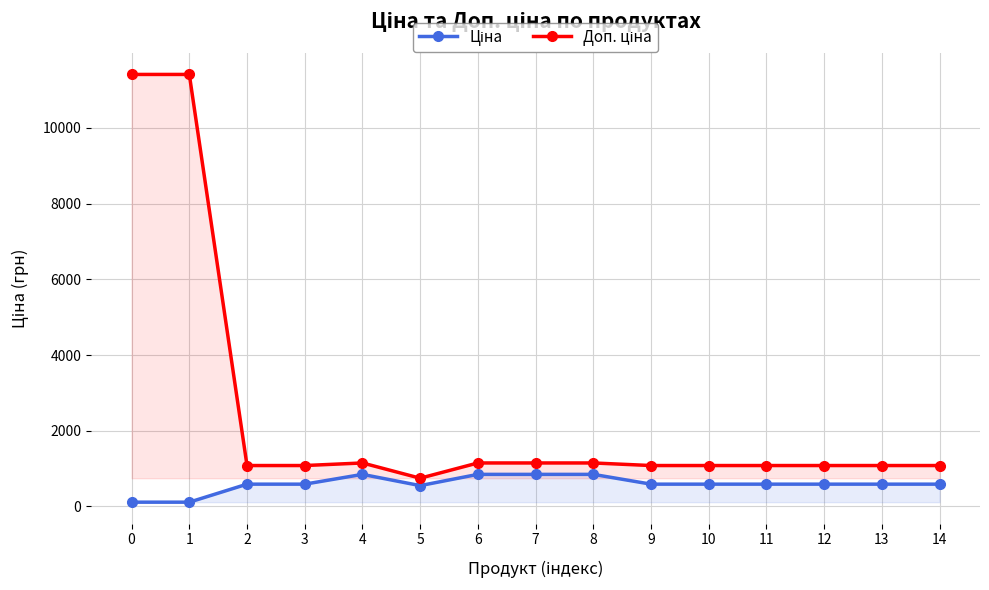

What is the greatest value displayed?

11410.0